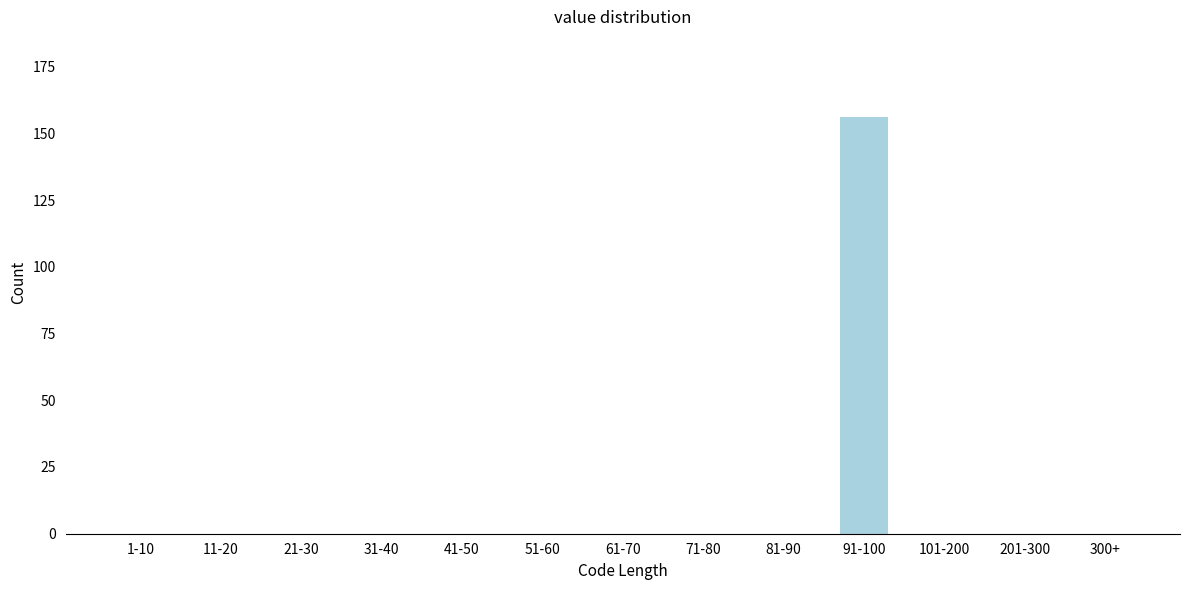

Reading right to left, transcribe all the data shown in this chart.

300+=0	201-300=0	101-200=0	91-100=156	81-90=0	71-80=0	61-70=0	51-60=0	41-50=0	31-40=0	21-30=0	11-20=0	1-10=0